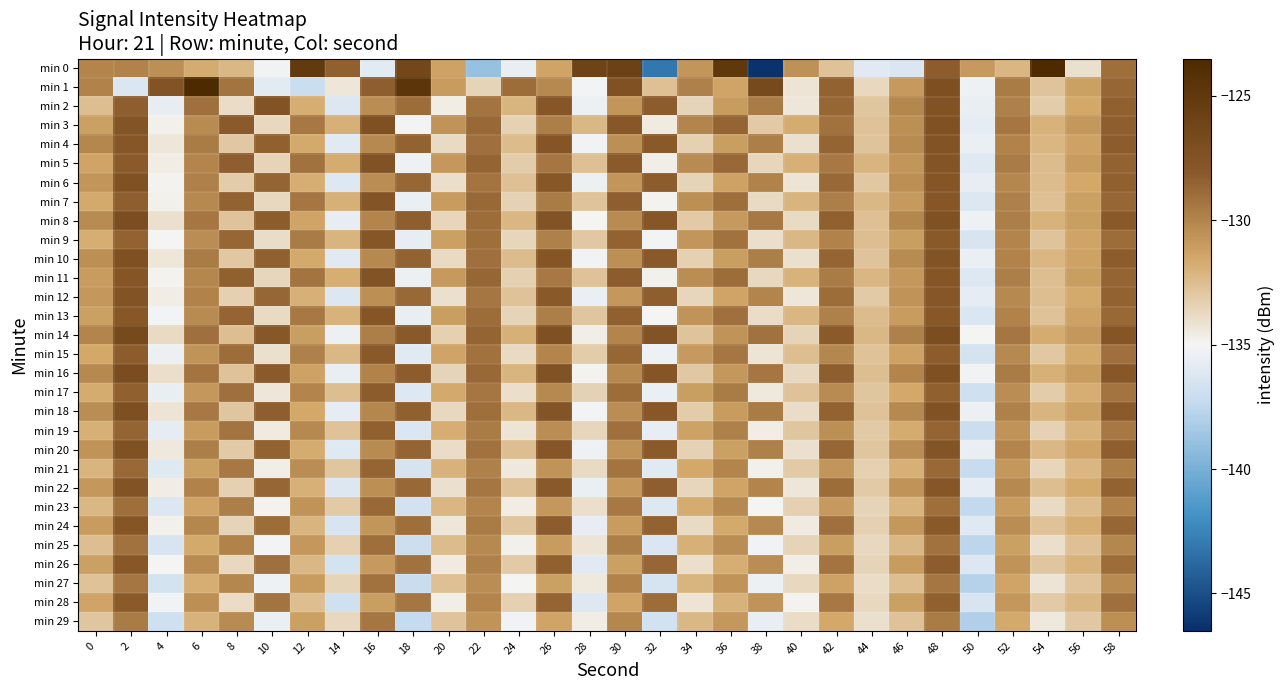

At which category is the sum across all series the highest?

48